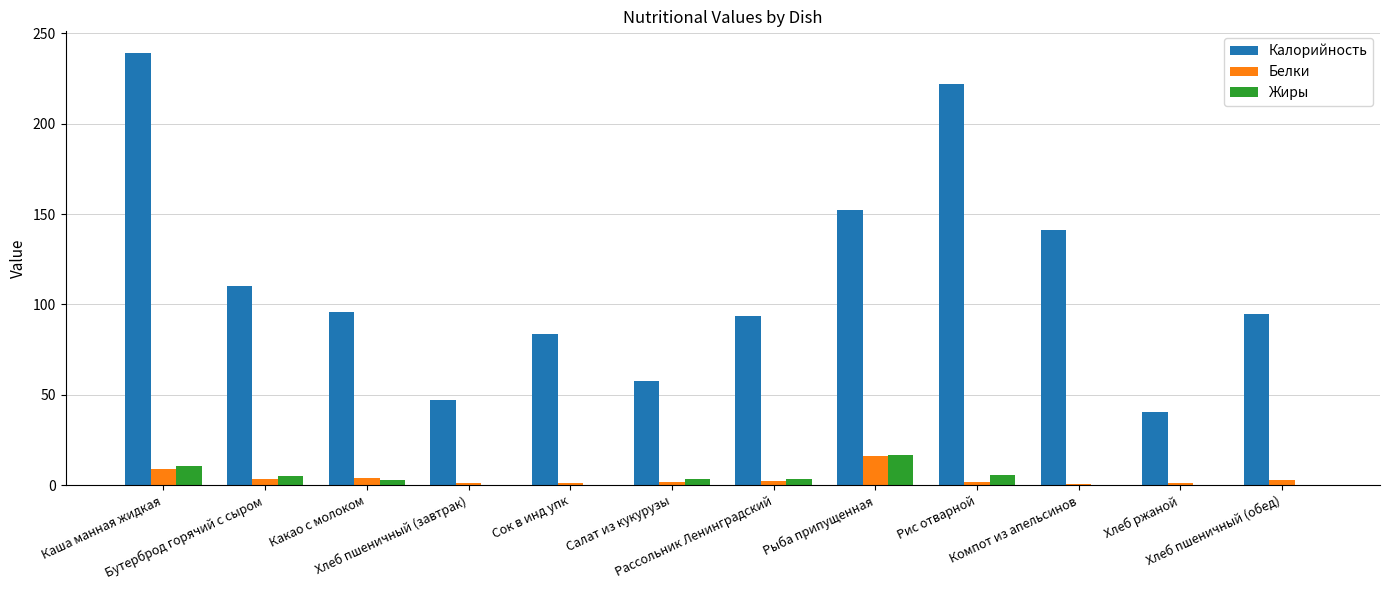

What is the greatest value displayed?

239.1